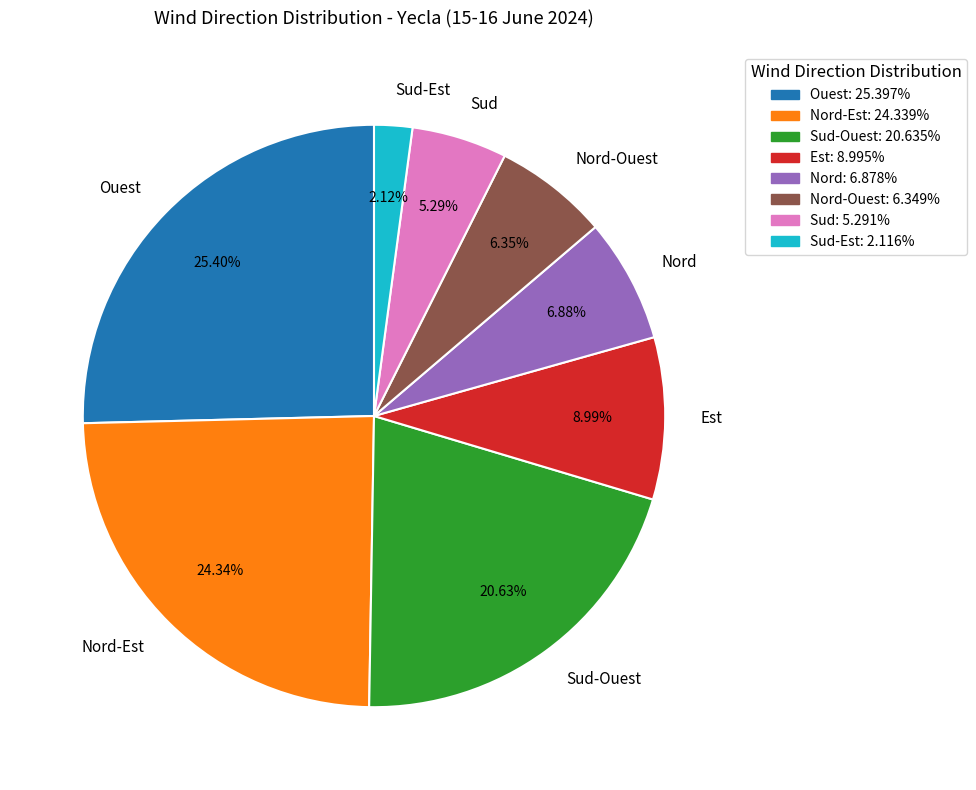

What is the smallest slice in the pie chart?

Sud-Est